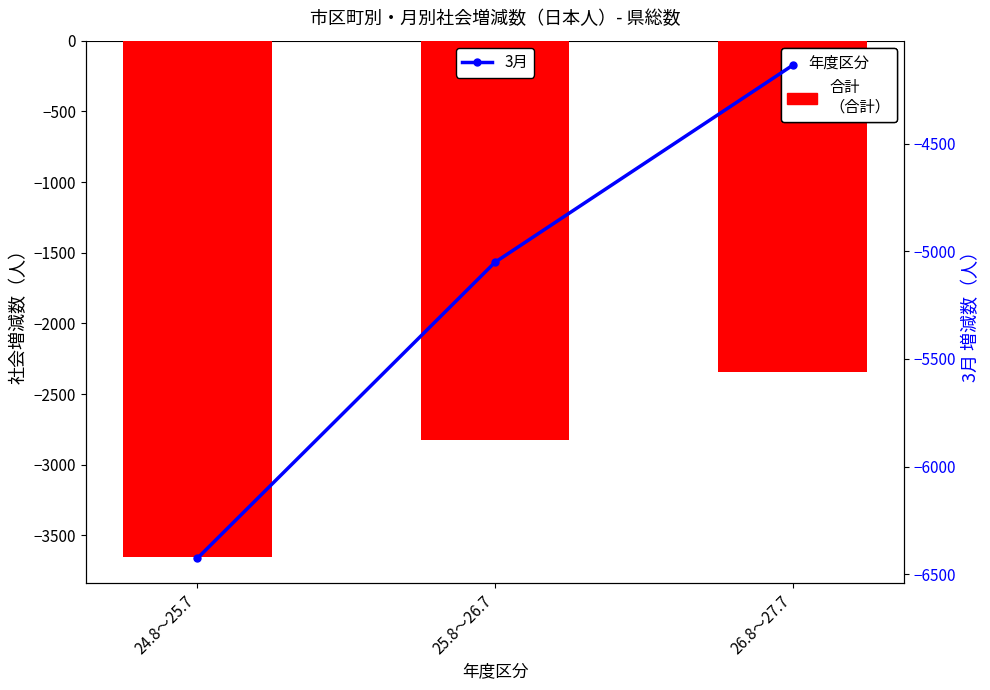

At which label is 3月 closest to -5281?

25.8～26.7